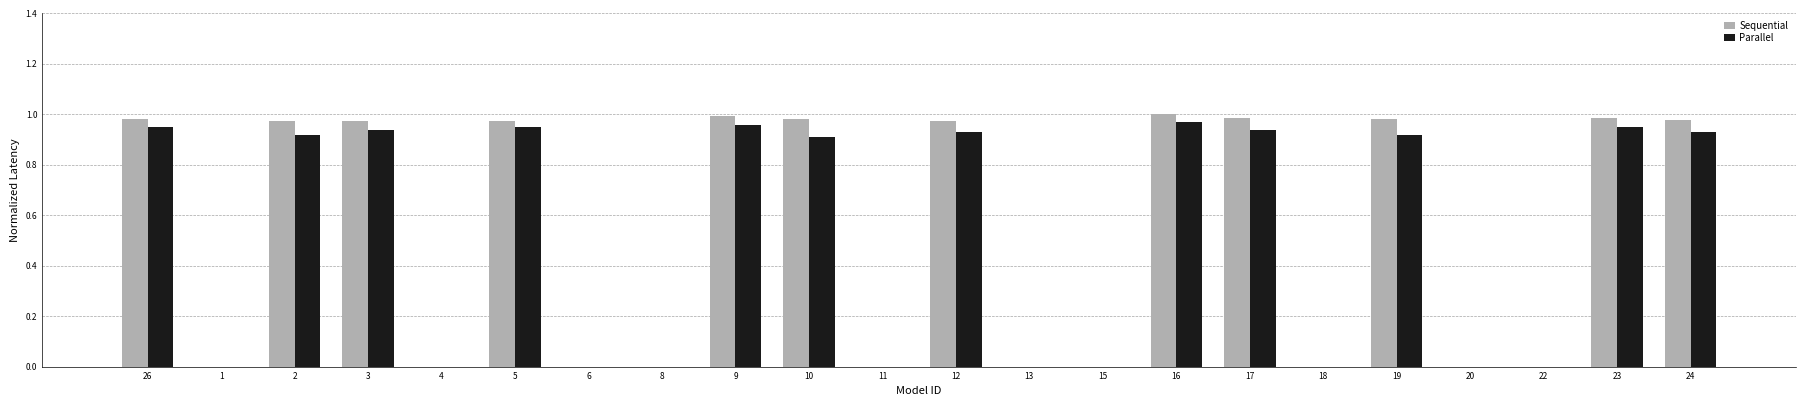

The value of Parallel at 10 is 0.2. True or false?

False